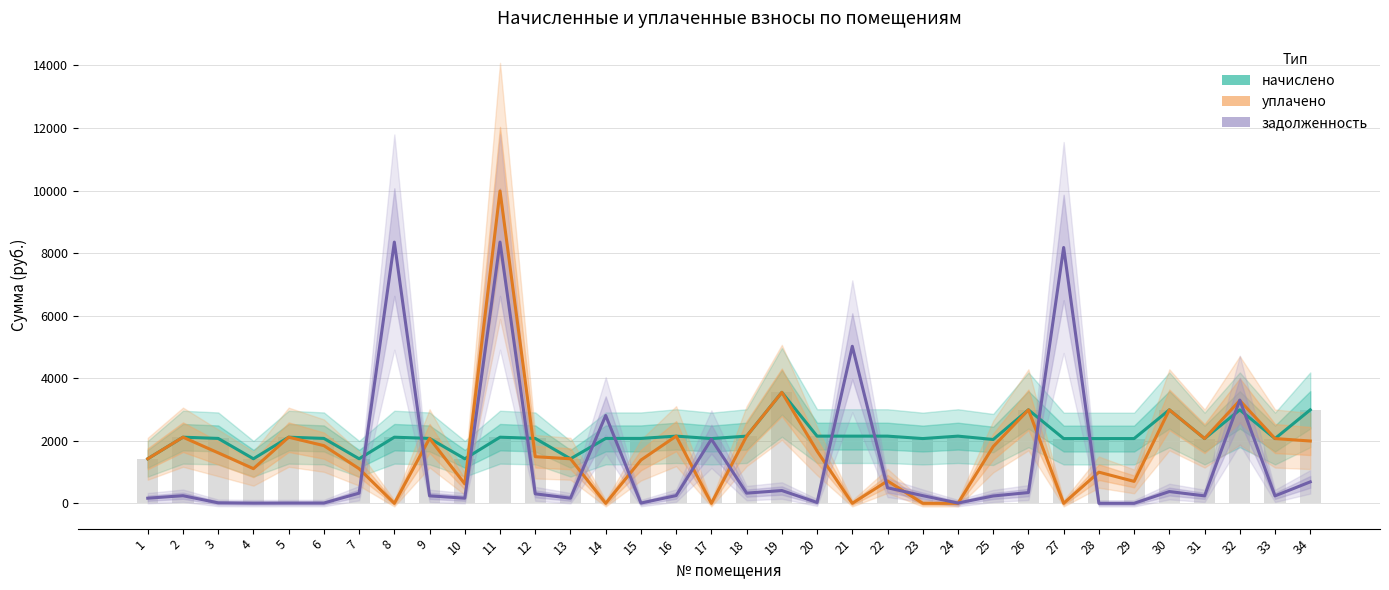

How many positive values does the уплачено series have?

27